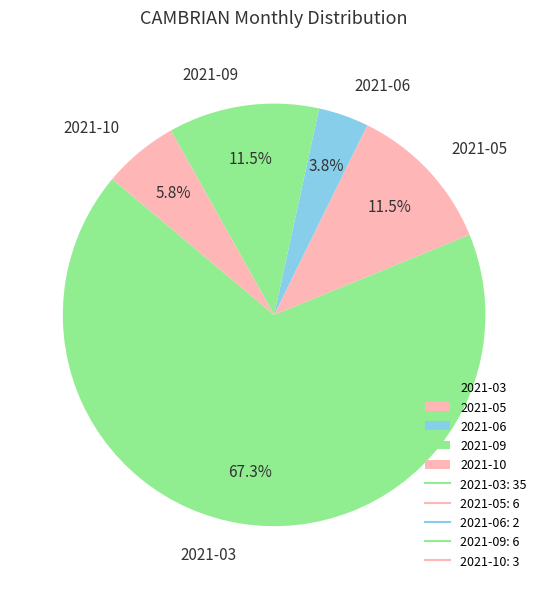

Count the number of slices in the pie.

5